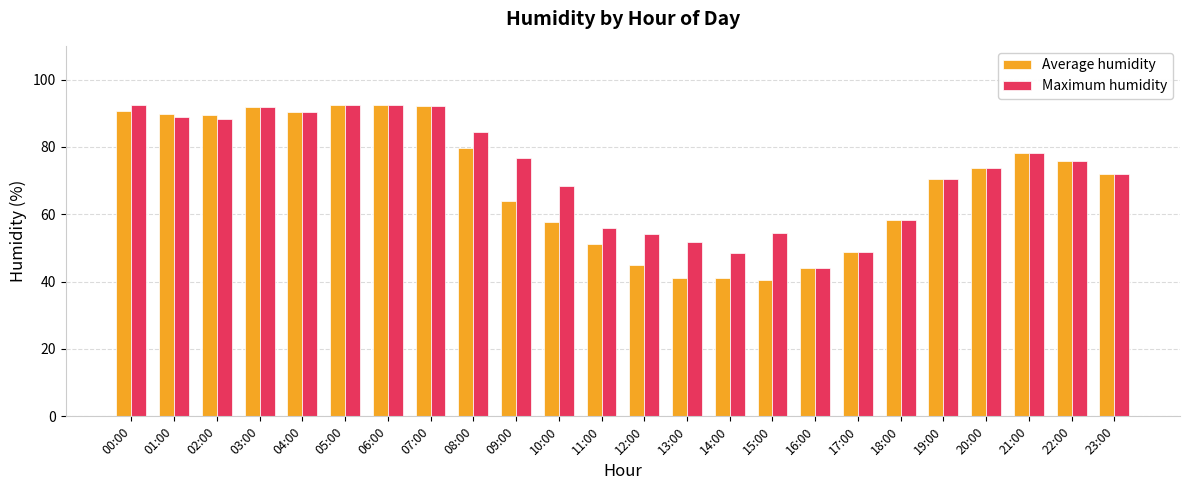

Is it true that Maximum humidity equals 29.4 at 15:00?

False